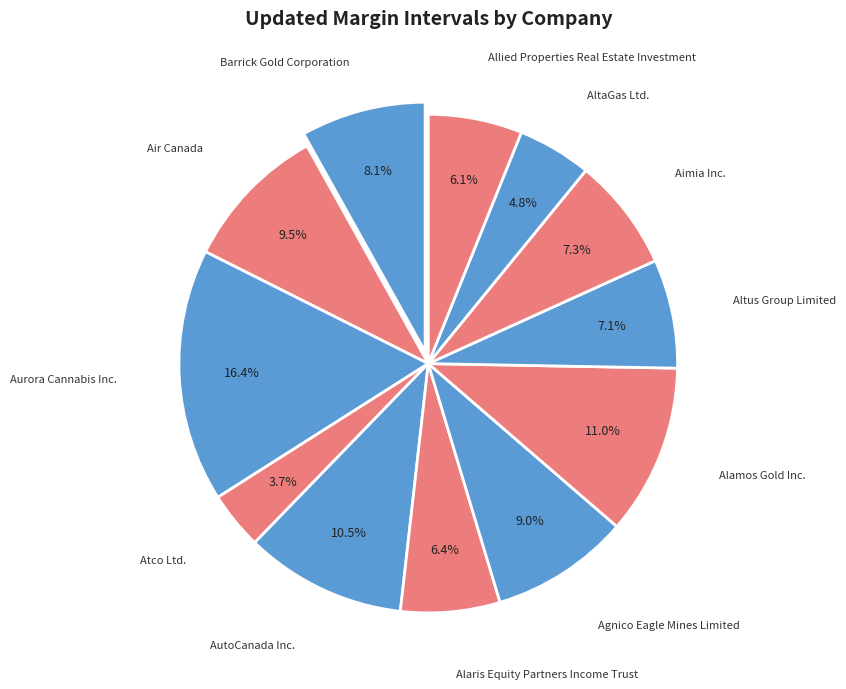

Which slice is the largest?

Aurora Cannabis Inc.